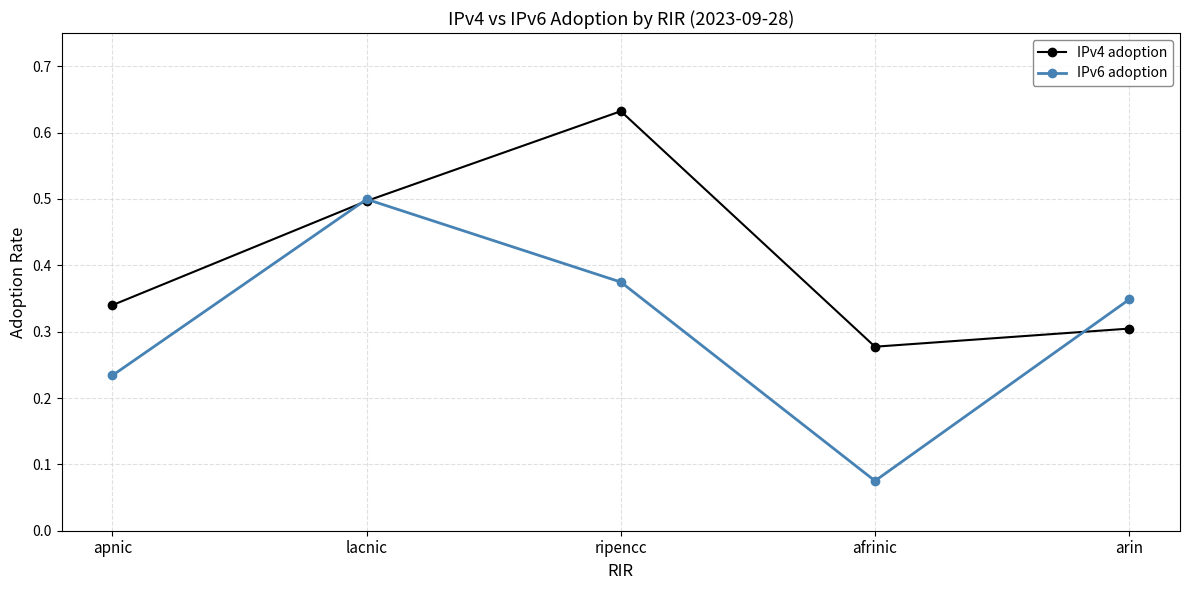

What position from the left is ripencc?

3